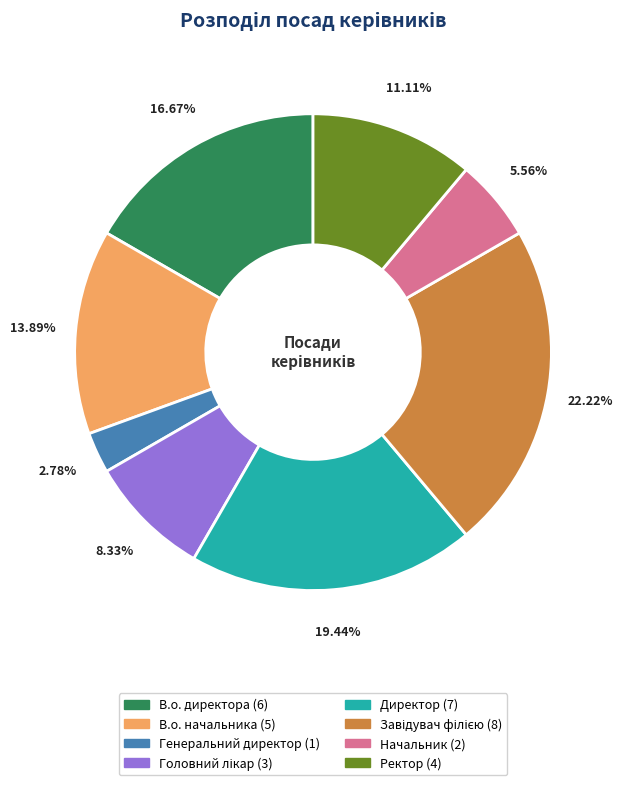

To the nearest percent, what portion does В.о. директора represent?

17%